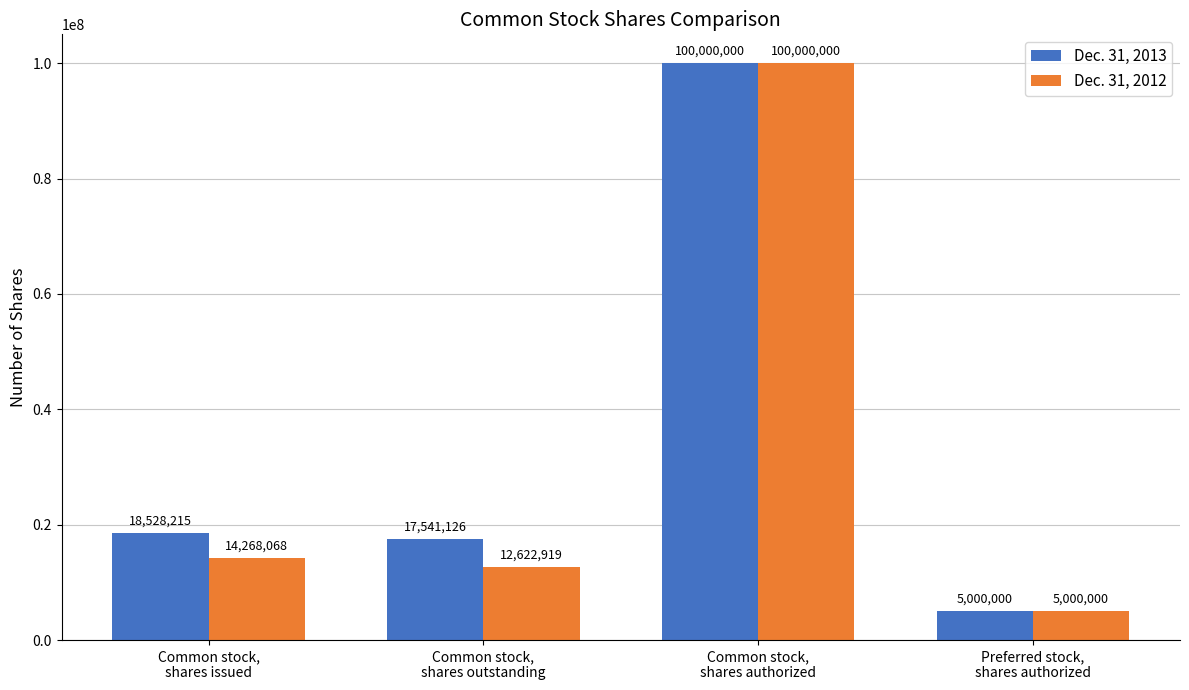

Count the number of data series in this chart.

2